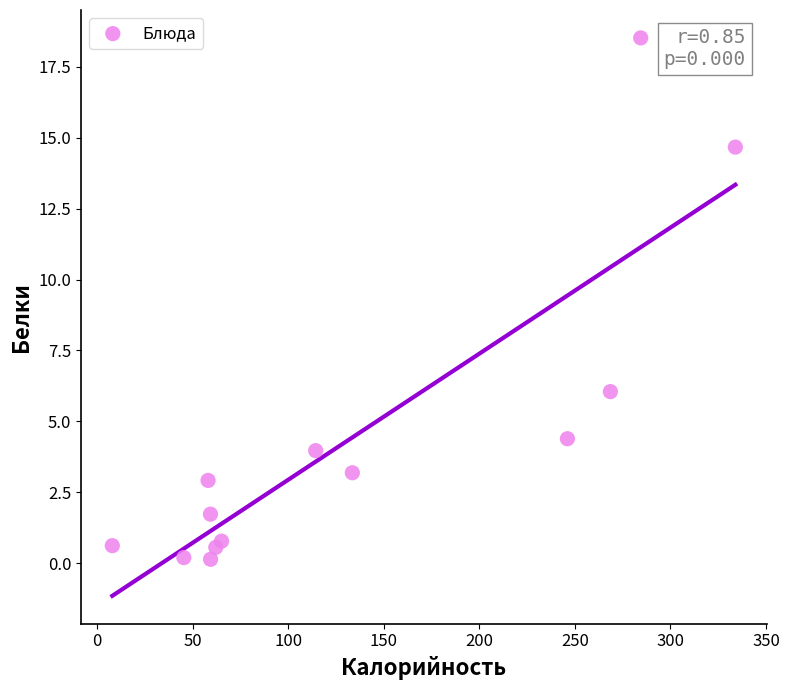

What is the range of Y values (max minus min)?

18.4